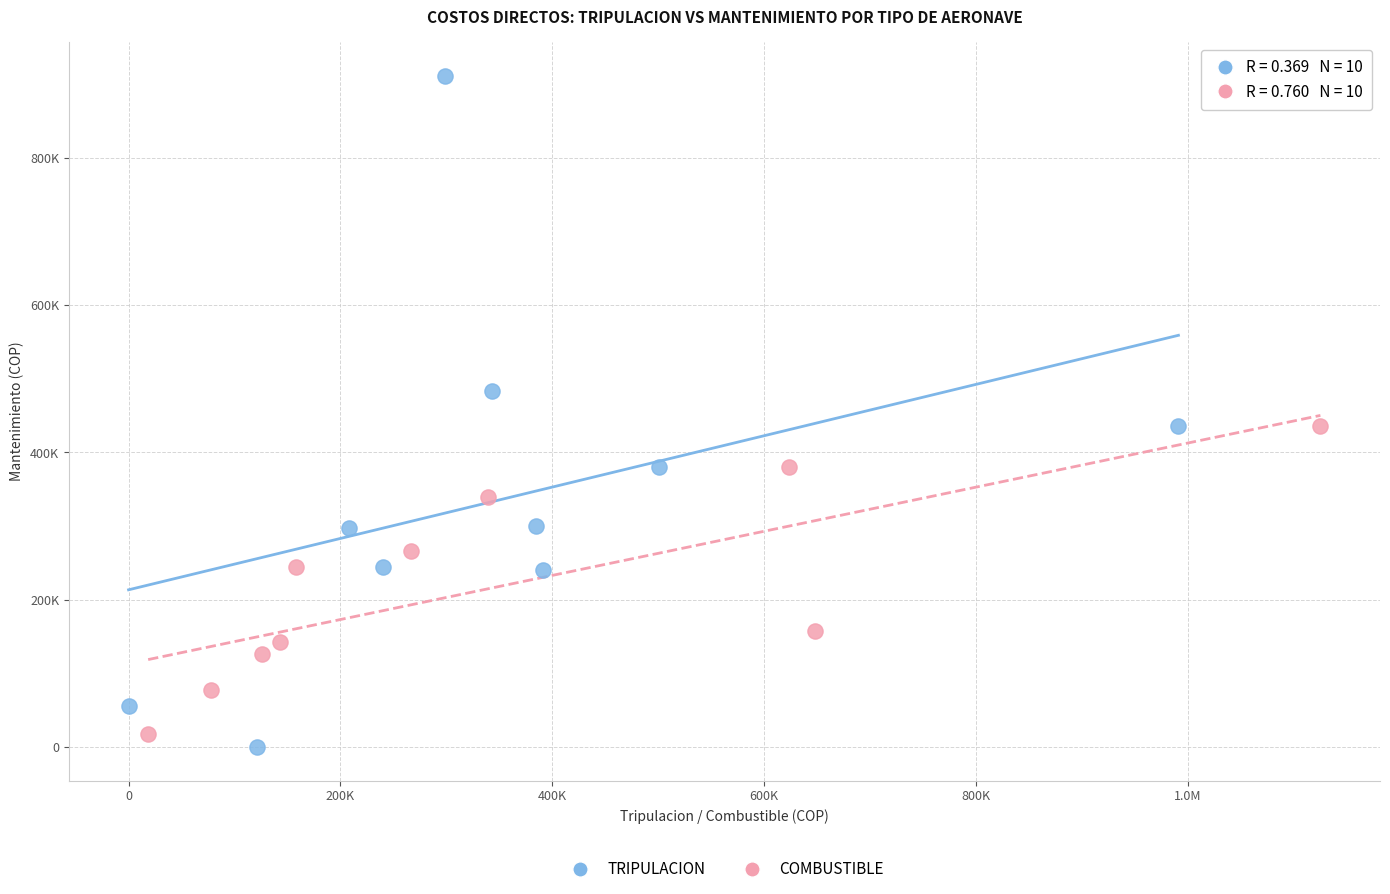

Which series reaches the maximum Y coordinate?

TRIPULACION